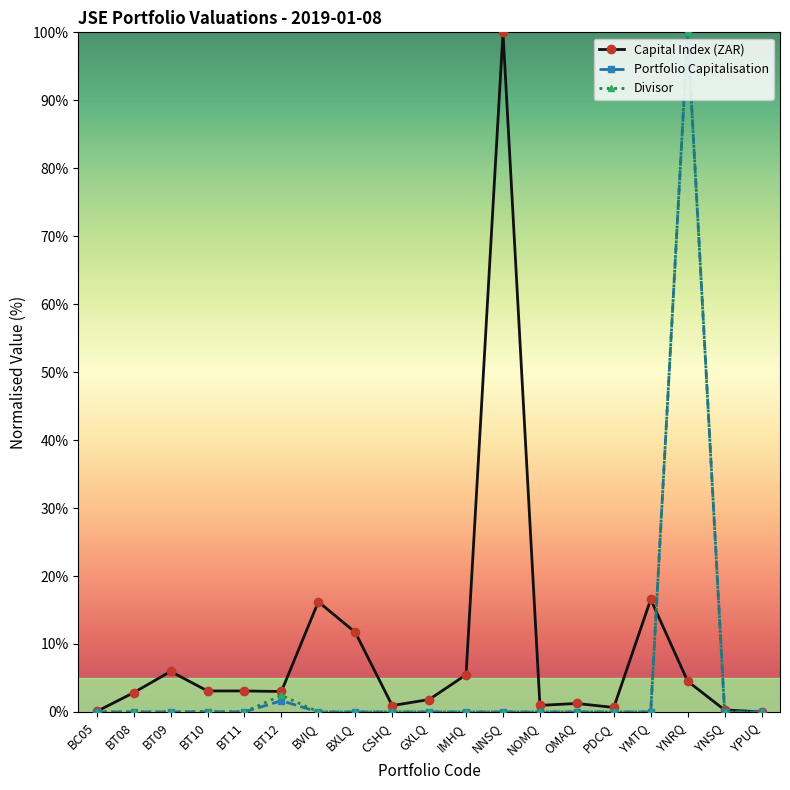

What is the highest value of the Capital Index (ZAR) series?

100.0